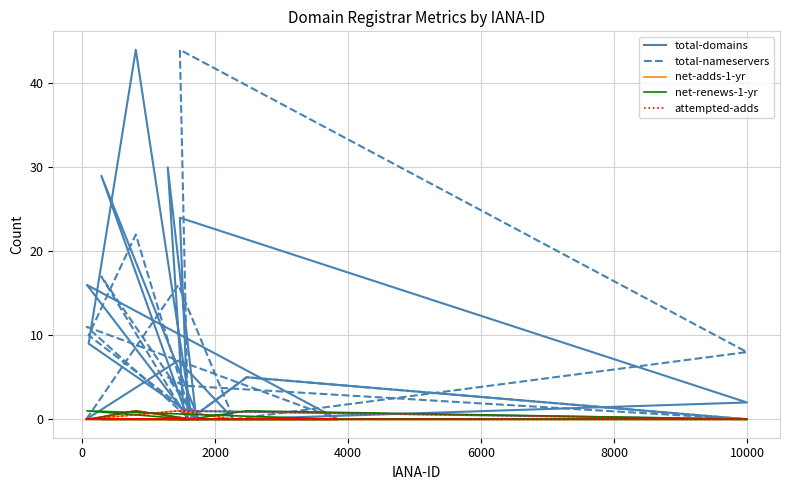

What is the difference between the second highest and minimum values in the total-domains series?

30